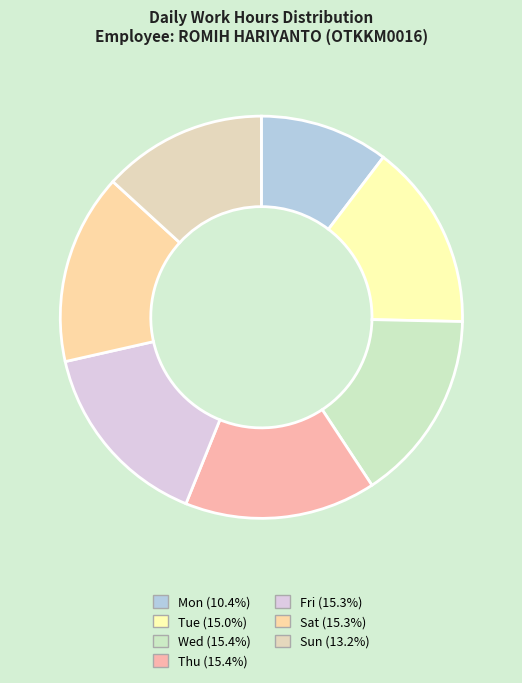

Which category has the smallest portion of the pie?

Mon 31/5